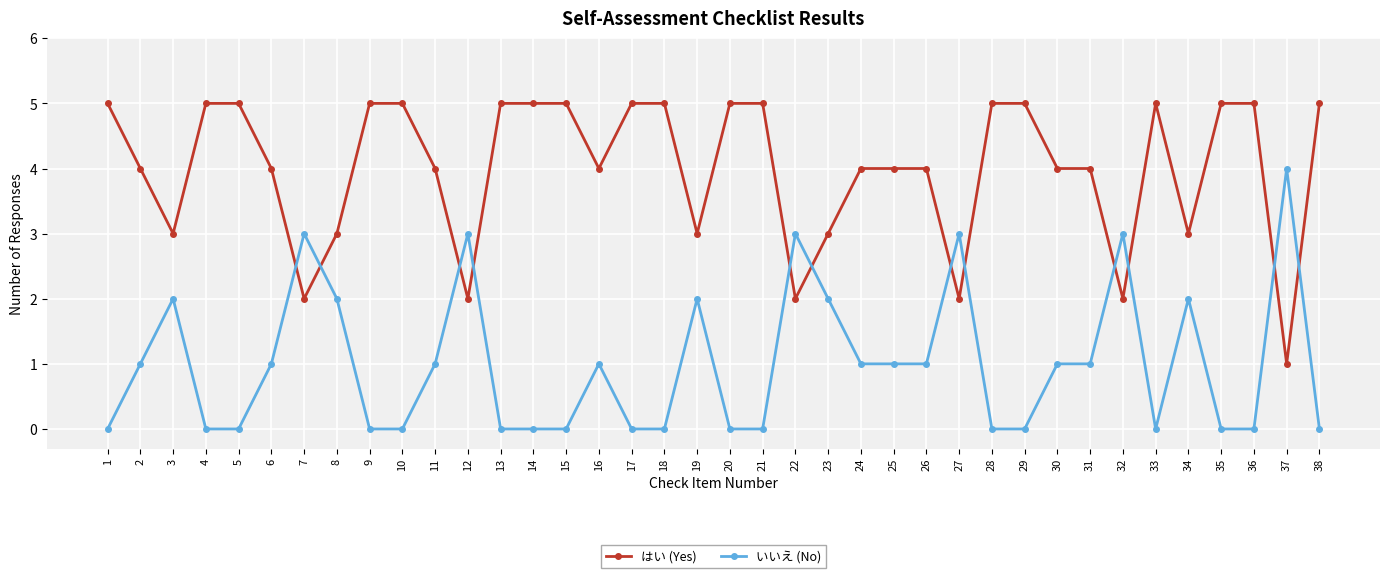

What is the average value of the いいえ (No) series?

1